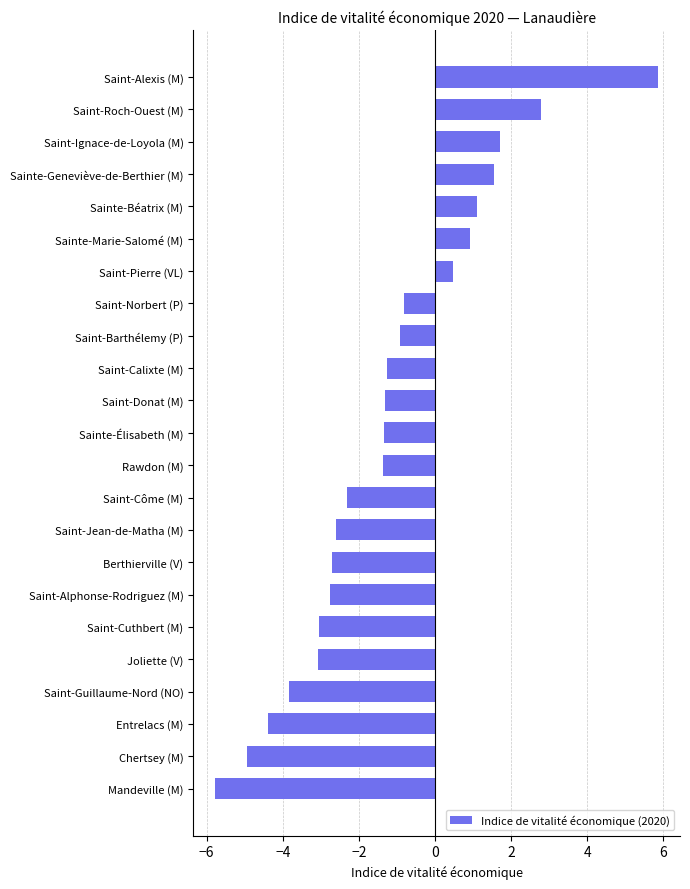

What is the difference between the maximum and minimum values?

11.6